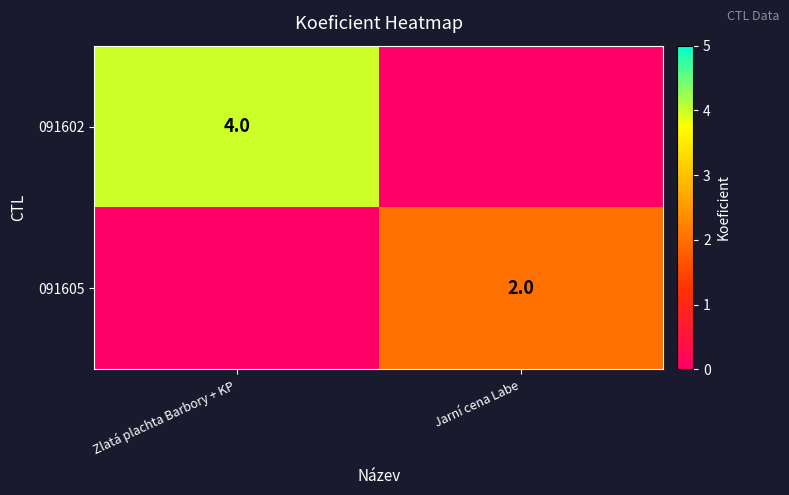

True or false: 091602 has a value of 7 at Zlatá plachta Barbory + KP.

False